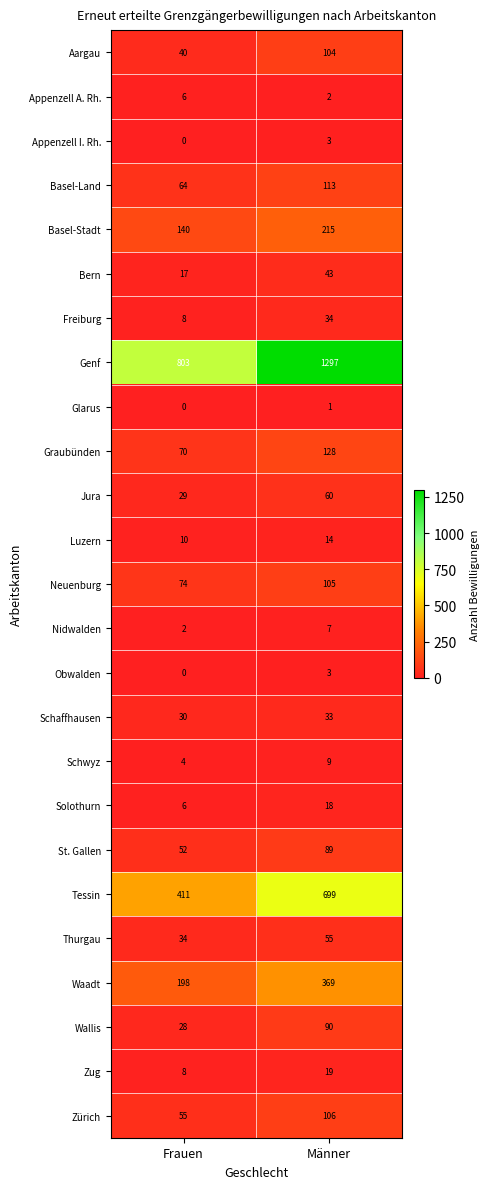

Which series changed the most between Frauen and Männer?

Genf